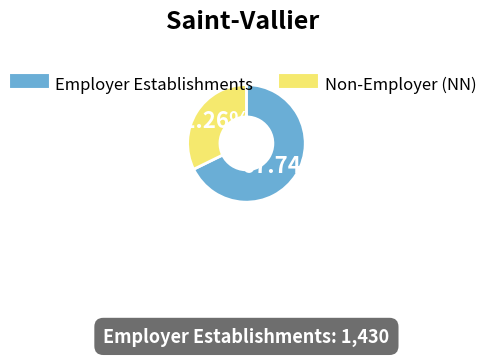

Is there a majority slice in this chart?

Yes